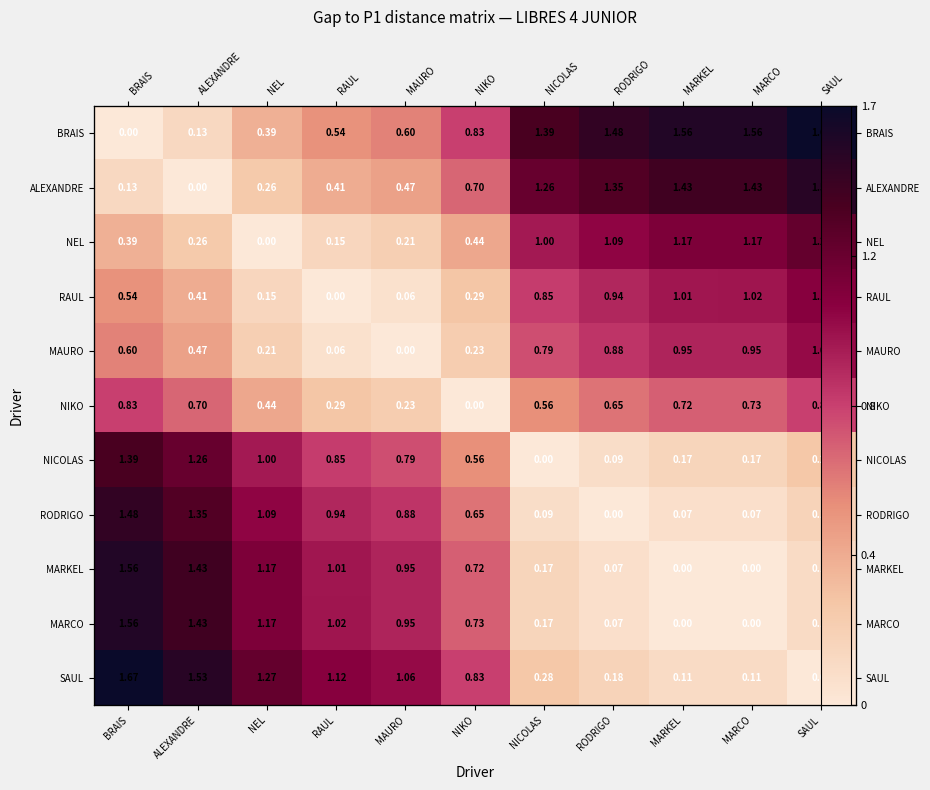

What is the sum of the RODRIGO values at MARCO and ALEXANDRE?

1.4